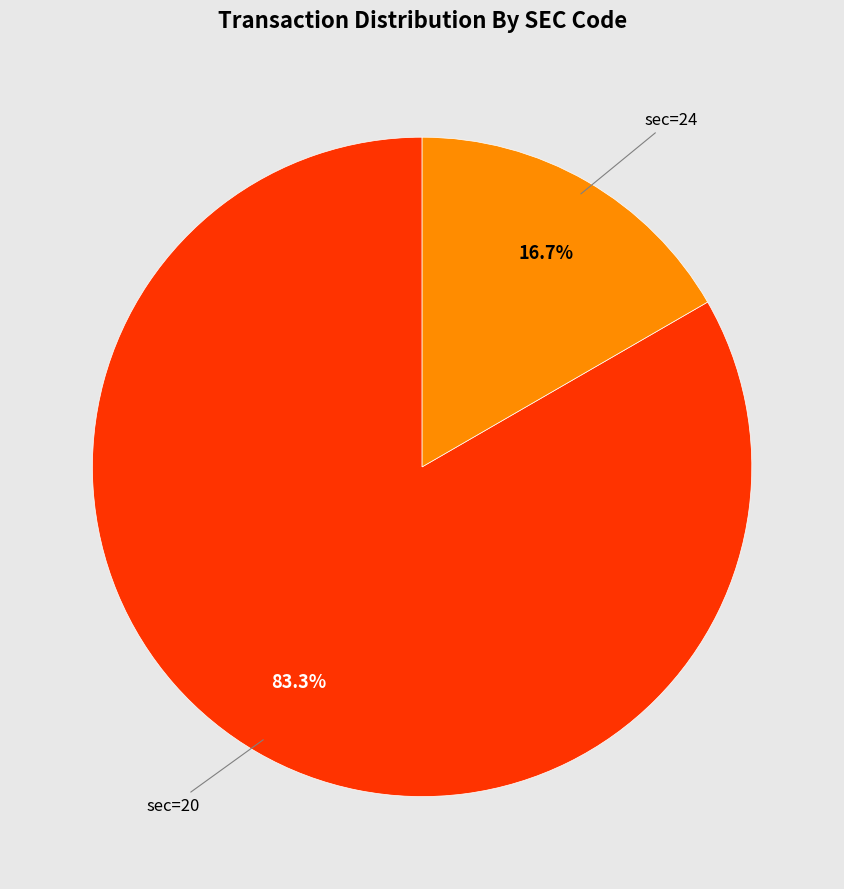

Does any single category account for the majority?

Yes